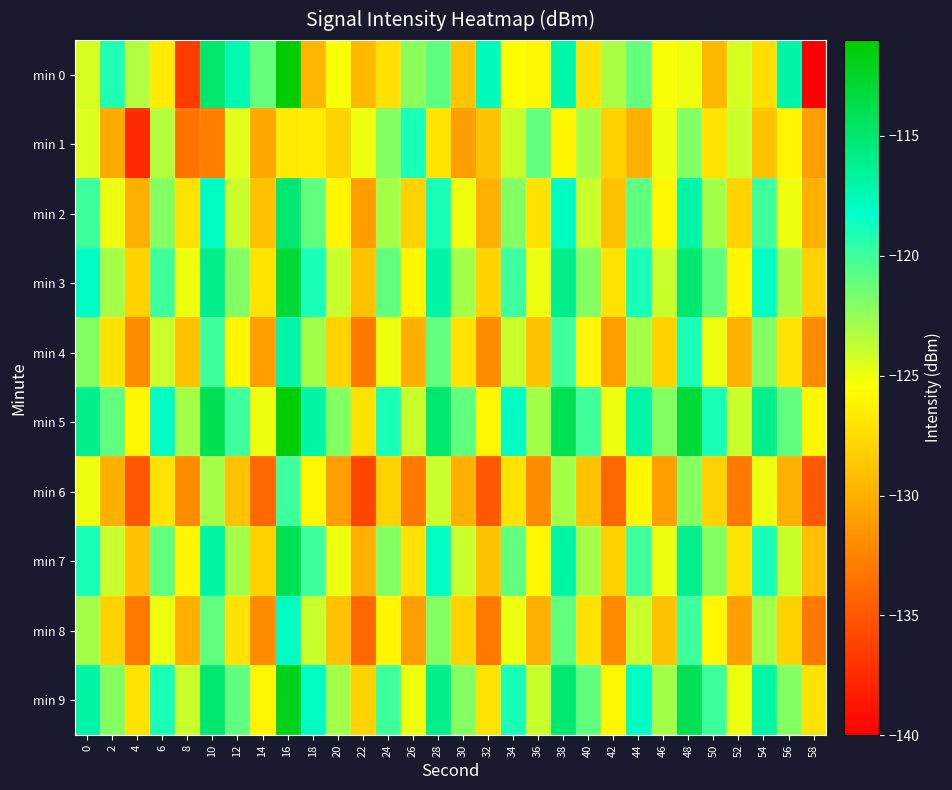

What is the difference between the highest and lowest values at 52?

9.0